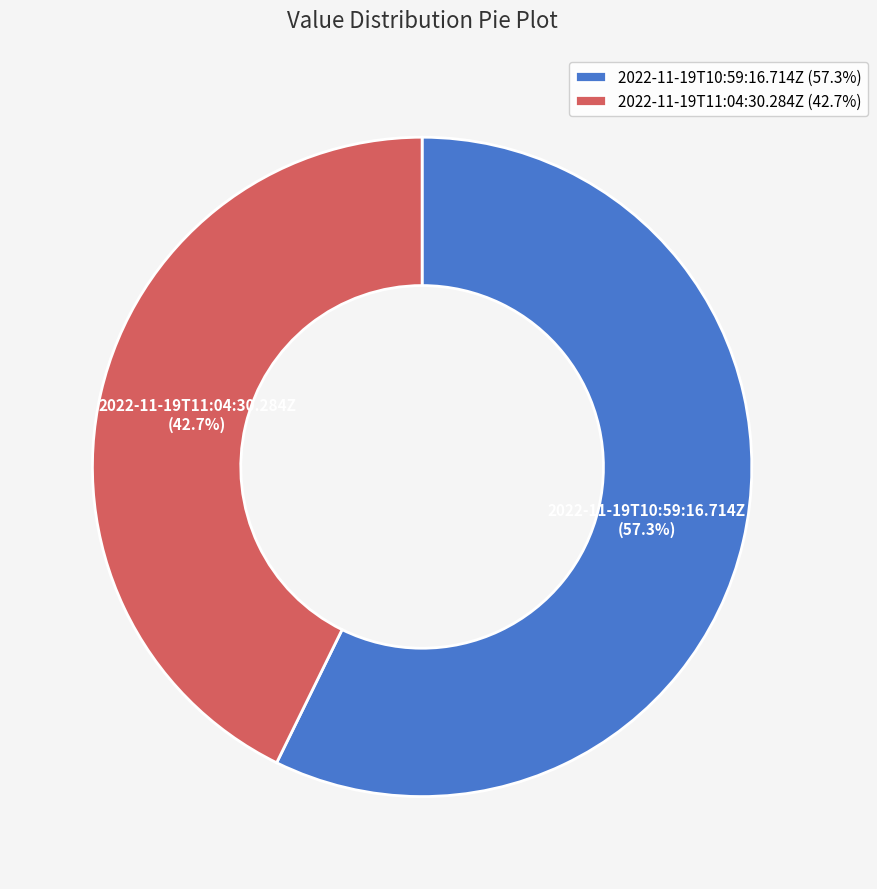

Does 2022-11-19T11:04:30.284Z represent more than half of the total?

No